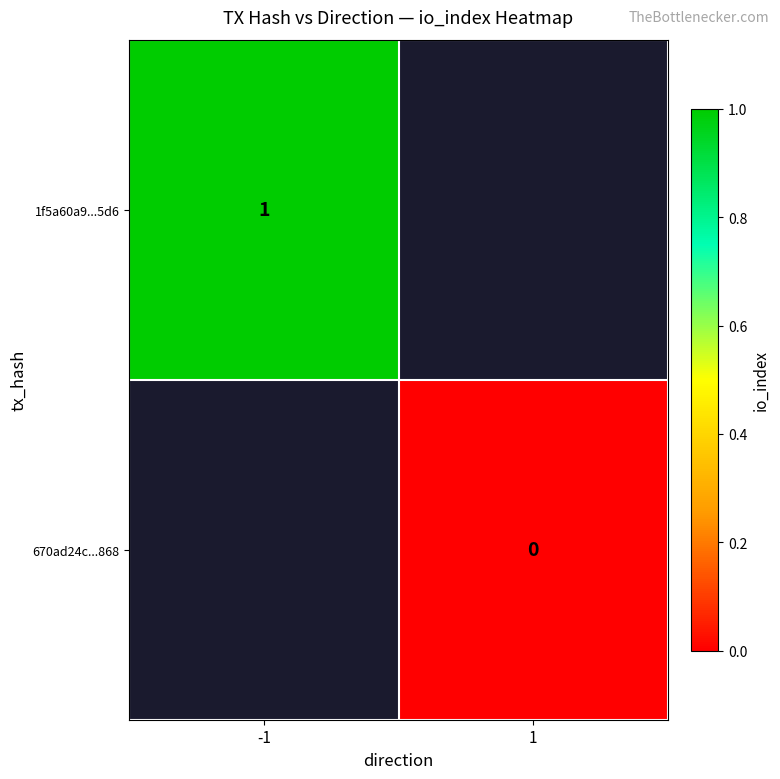

Is it true that 1f5a60a9...5d6 equals 1 at -1?

True